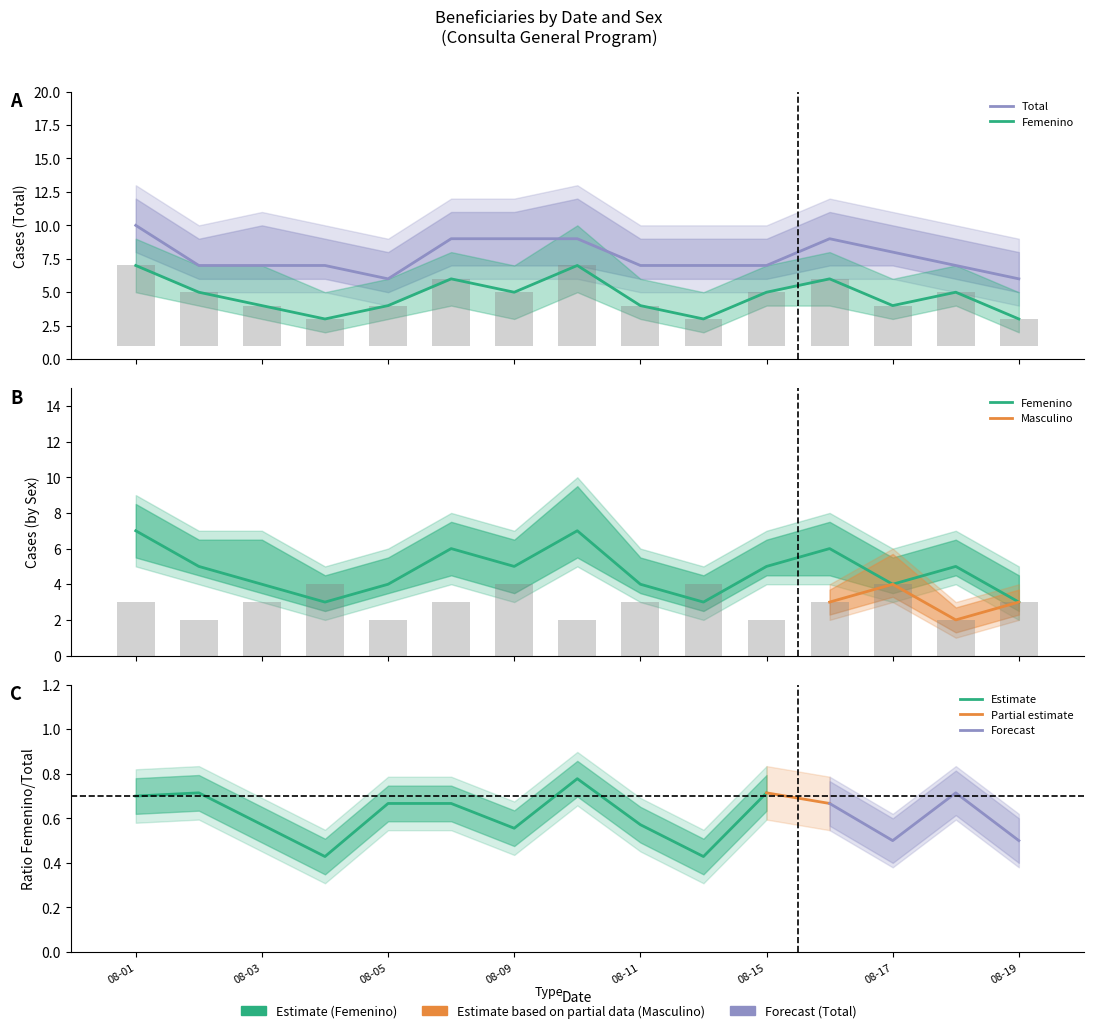

Count the number of categories in the chart.

15